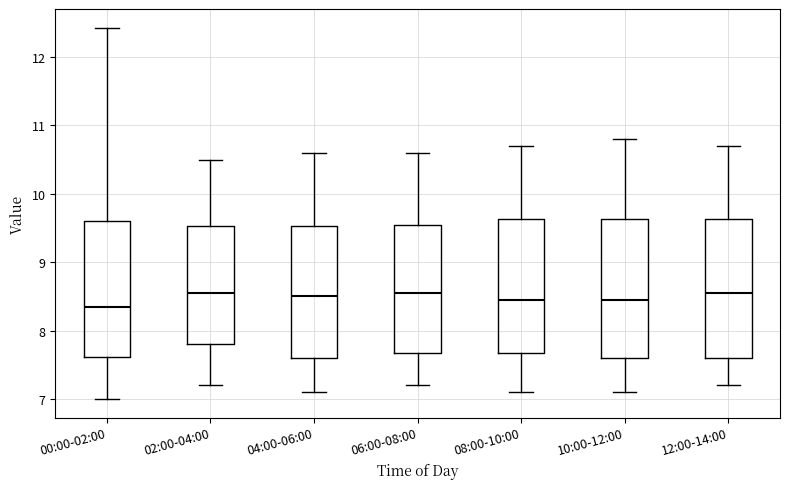

Reading left to right, transcribe this box plot: for each box, give where its median line is, the range the box spans, and where its two whiskers end, as read against the y-axis. The values are not printed on the chart, so give them approximately, as read against the axis.

00:00-02:00: median 8.4, box 7.6 to 9.6, whiskers 7.0 to 12.4
02:00-04:00: median 8.6, box 7.8 to 9.5, whiskers 7.2 to 10.5
04:00-06:00: median 8.5, box 7.6 to 9.5, whiskers 7.1 to 10.6
06:00-08:00: median 8.6, box 7.7 to 9.6, whiskers 7.2 to 10.6
08:00-10:00: median 8.5, box 7.7 to 9.6, whiskers 7.1 to 10.7
10:00-12:00: median 8.5, box 7.6 to 9.6, whiskers 7.1 to 10.8
12:00-14:00: median 8.6, box 7.6 to 9.6, whiskers 7.2 to 10.7